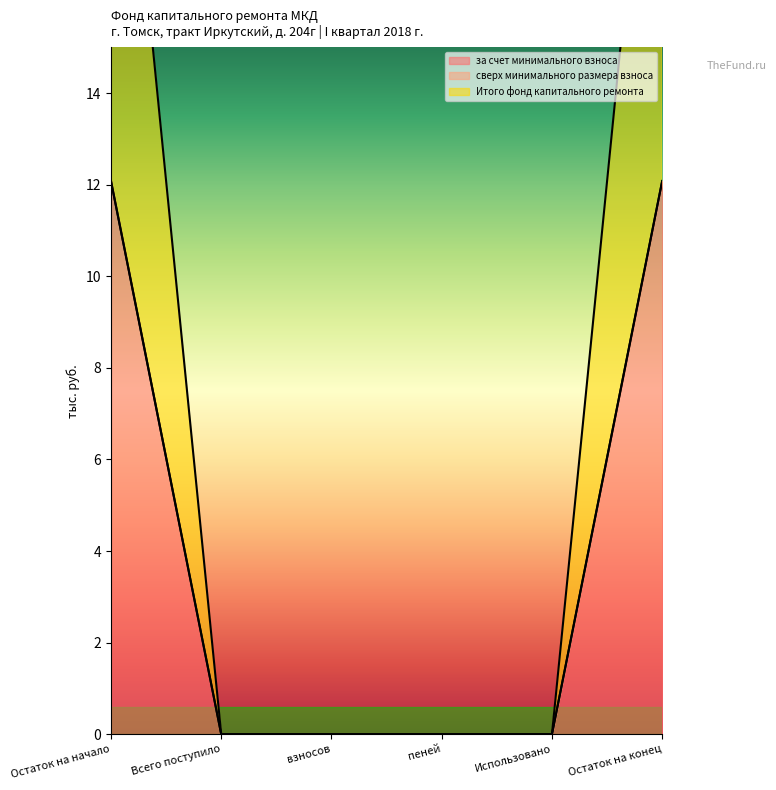

Where is за счет минимального взноса nearest to the value 6?

Всего поступило